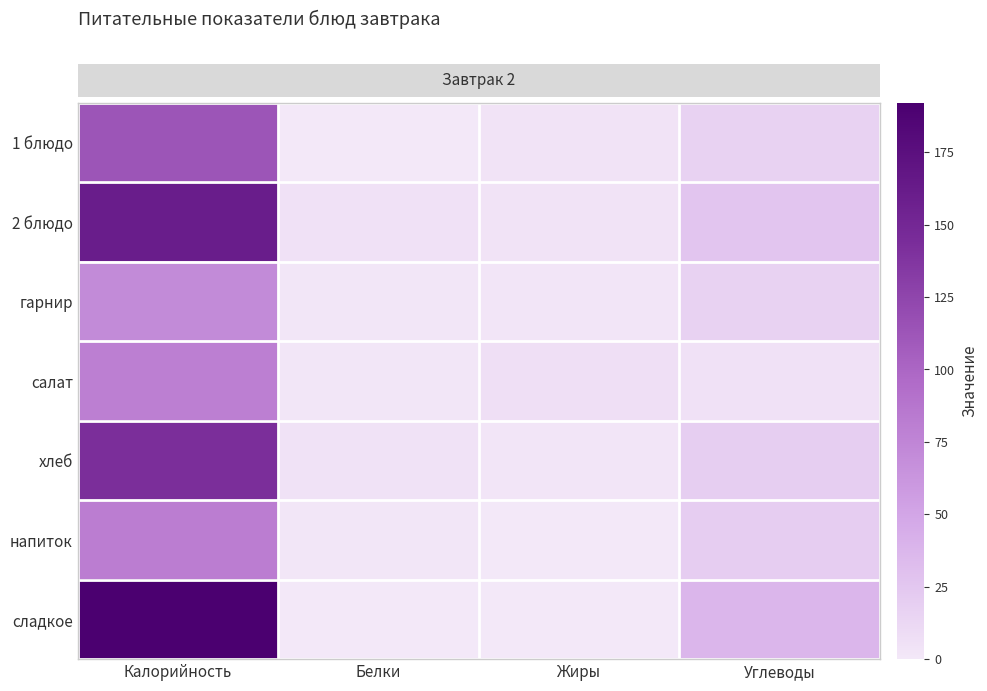

Which has a higher value, Углеводы or Калорийность?

Калорийность